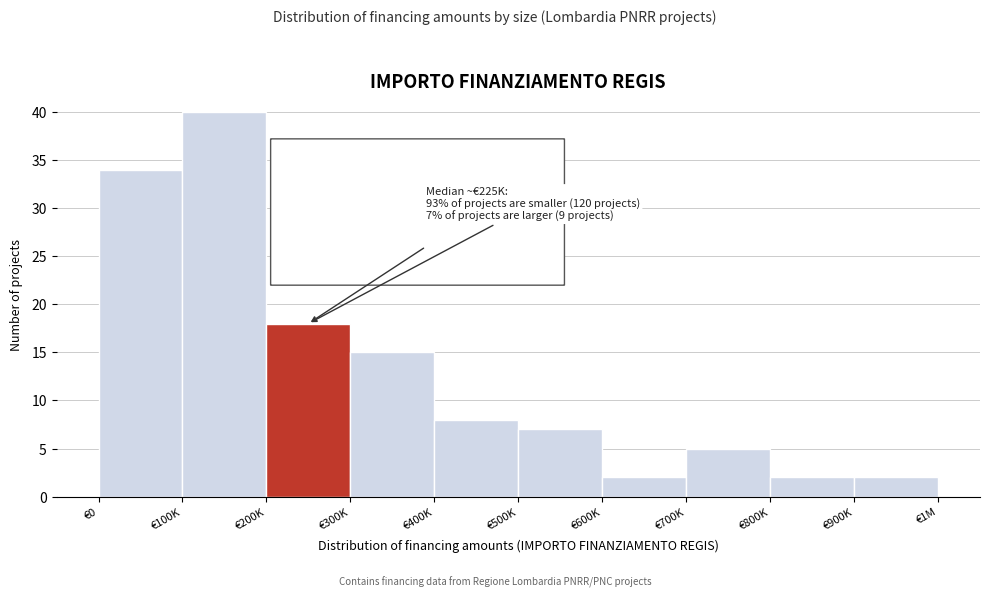

Reading left to right, what are all the values shown in this chart?

€0=34	€100K=40	€200K=18	€300K=15	€400K=8	€500K=7	€600K=2	€700K=5	€800K=2	€900K=2